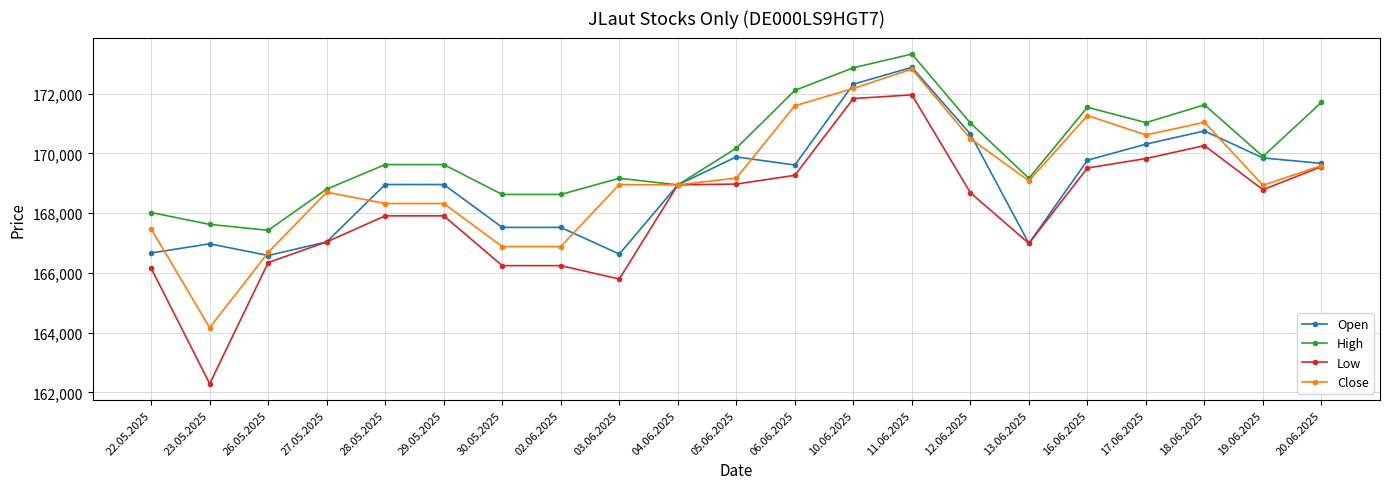

At which label does High reach its peak?

11.06.2025